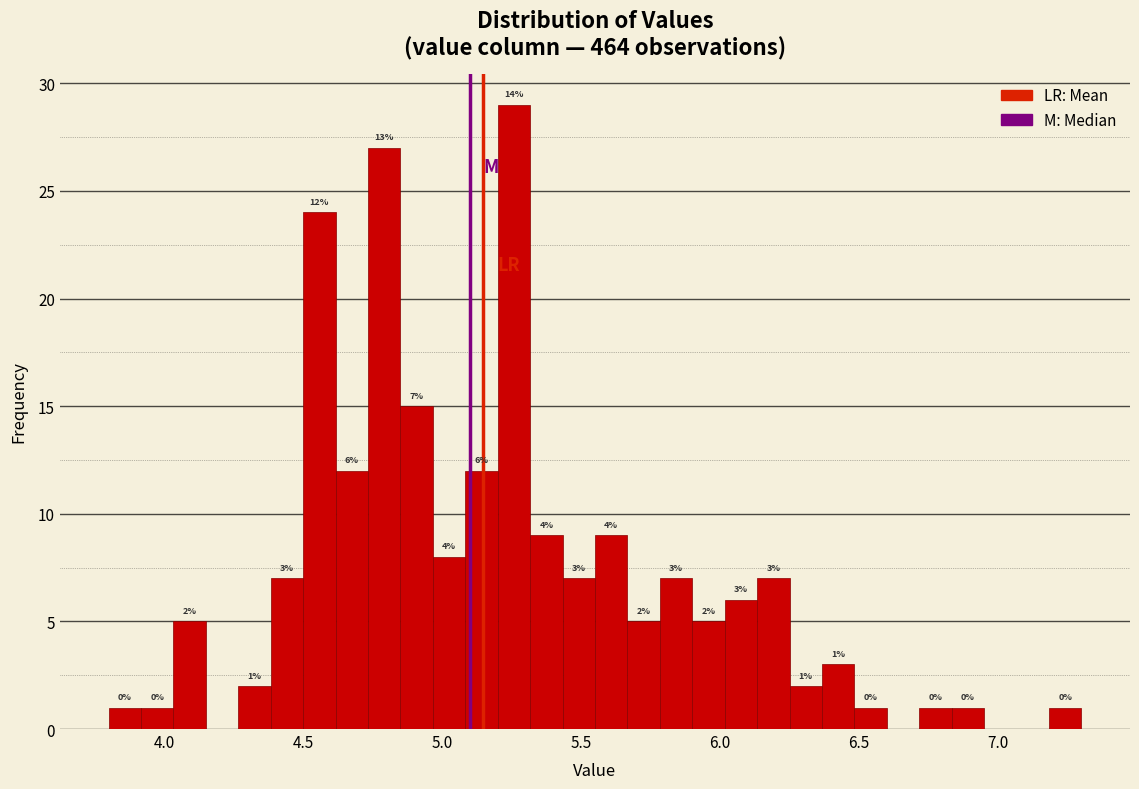

Around what value on the x-axis is the tallest bar? Give the approximate position of its centre, as read against the axis.

5.25